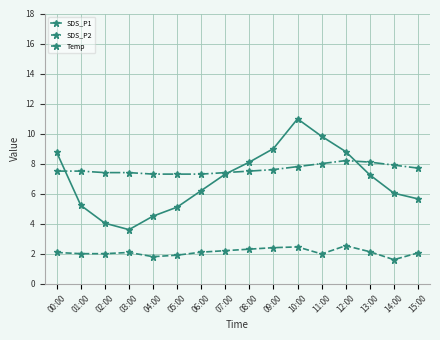

At which category does SDS_P1 reach its first local peak?

10:00